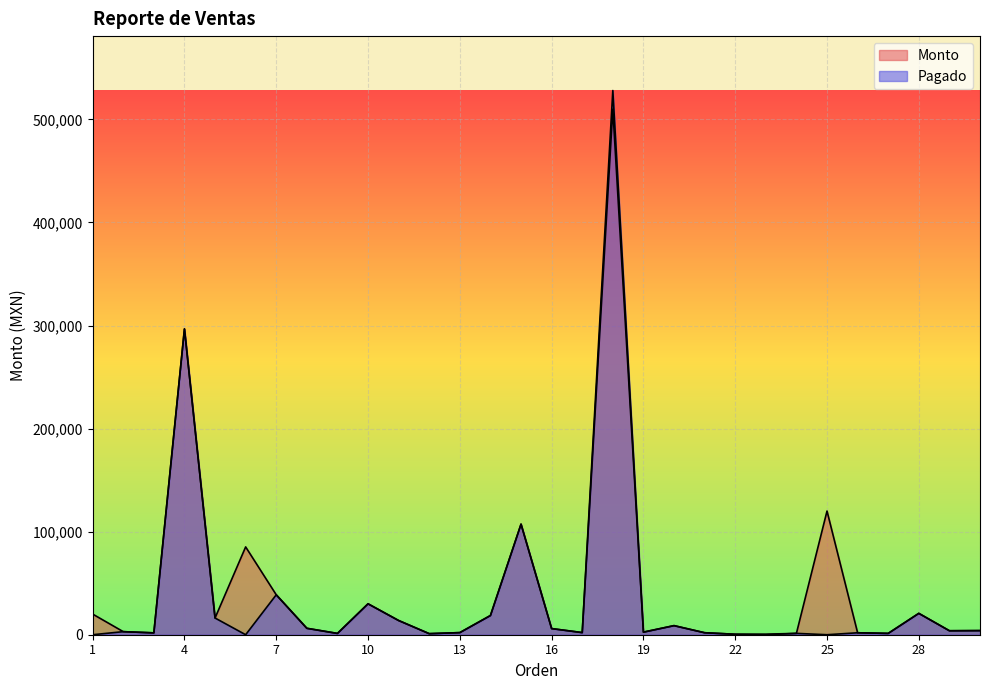

What are all the series names shown in the legend?

Monto, Pagado